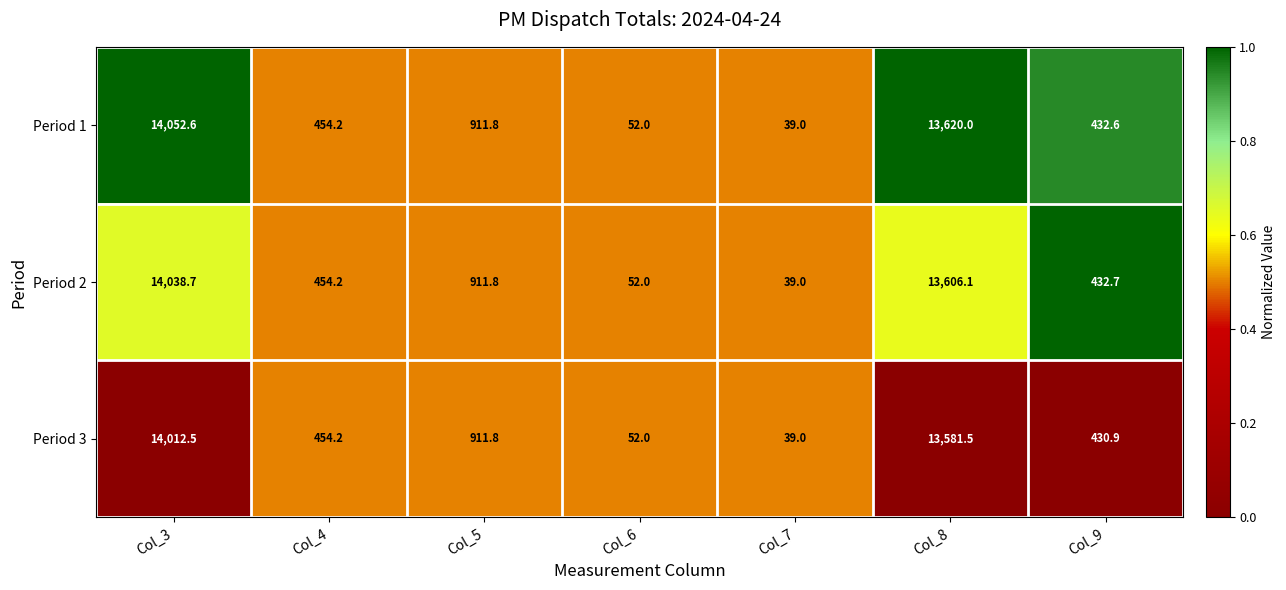

Reading right to left, transcribe all the data shown in this chart.

Period 1: 432.6	13620.0	39.0	52.0	911.8	454.2	14052.6
Period 2: 432.7	13606.1	39.0	52.0	911.8	454.2	14038.7
Period 3: 430.9	13581.5	39.0	52.0	911.8	454.2	14012.5